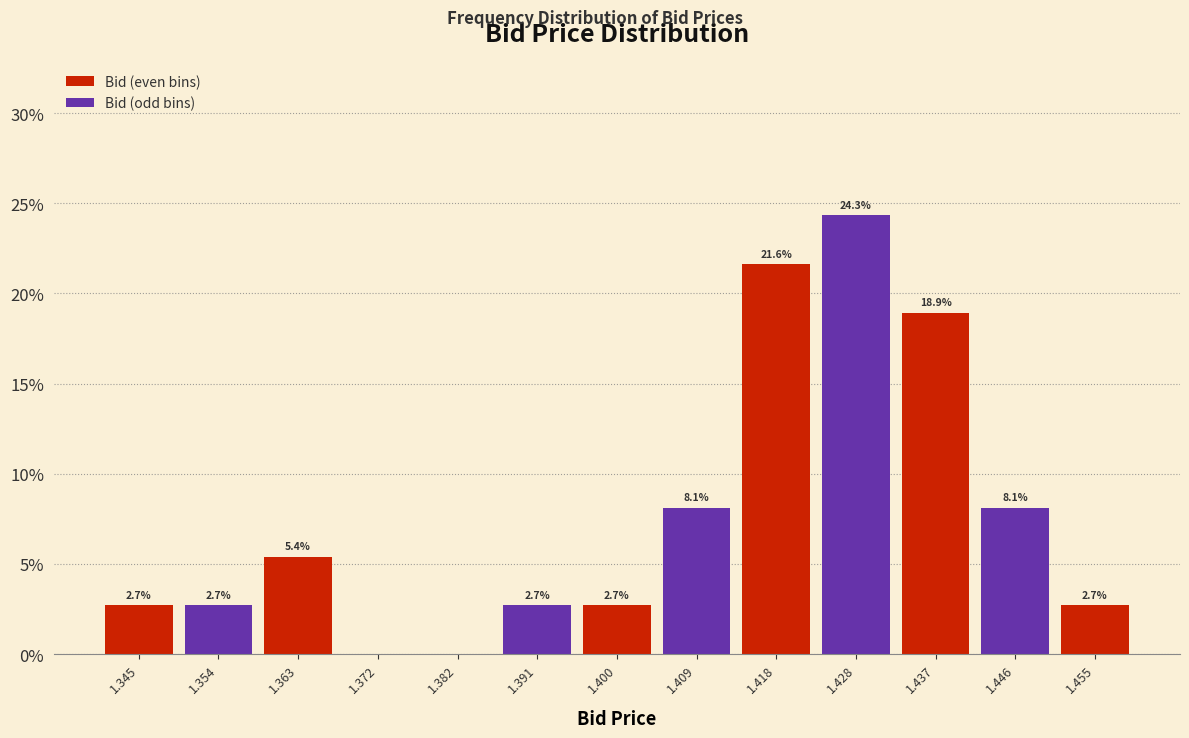

Over which range of the x-axis is the bar tallest?

1.423 to 1.432